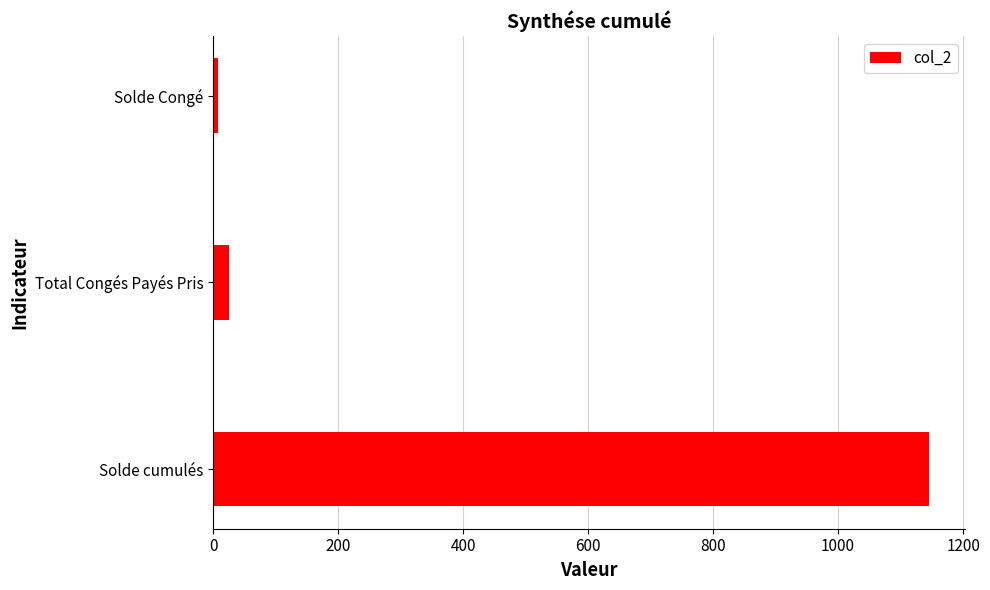

What is the maximum value shown in the chart?

1146.0